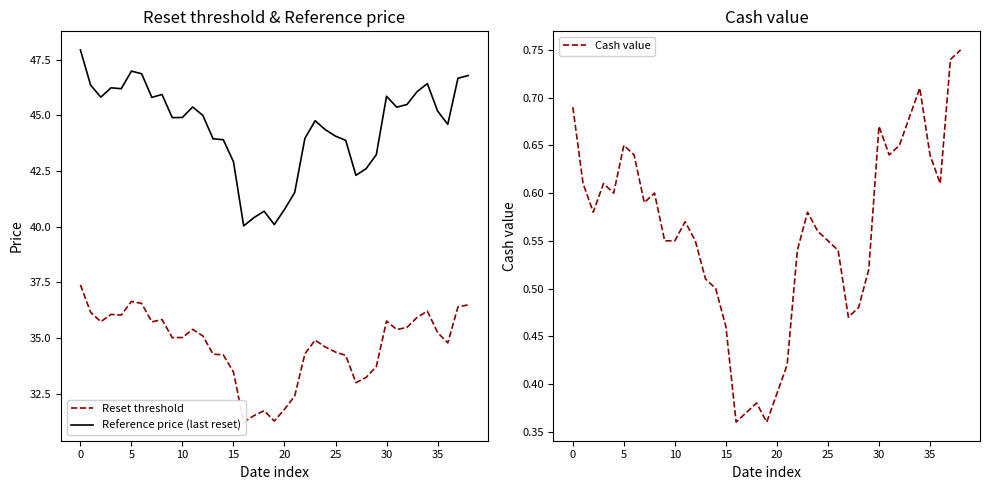

At which label is Reset threshold closest to 34?

26